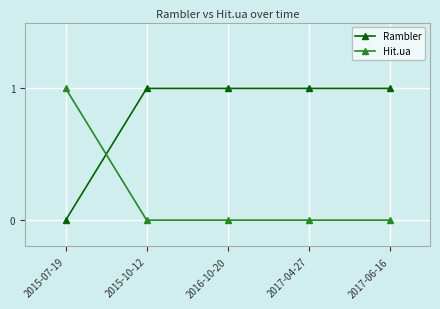

Between which two adjacent categories do Hit.ua and Rambler first intersect?

2015-07-19 and 2015-10-12